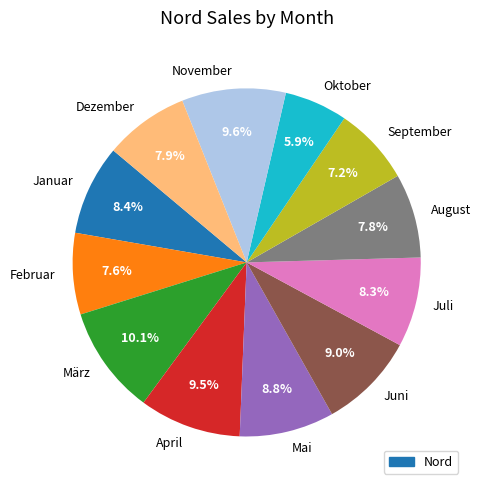

True or false: März accounts for 1% of the total.

False